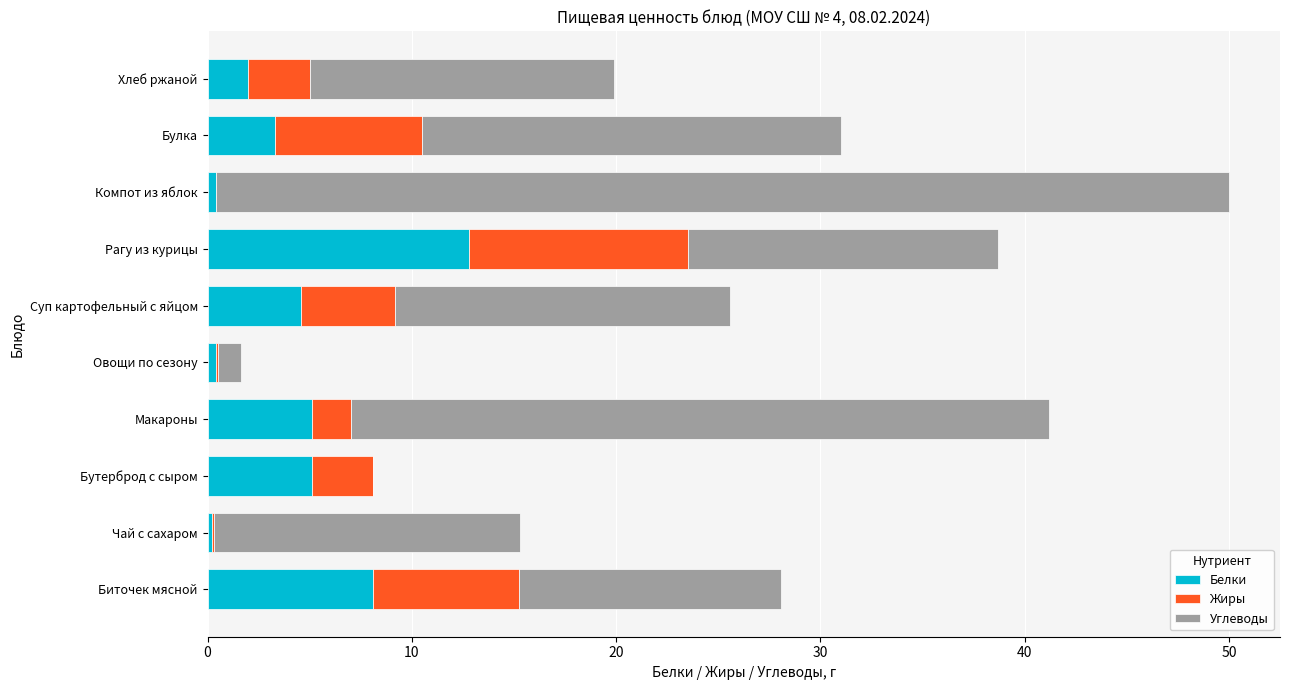

The value of Белки at Булка is 1.1. True or false?

False